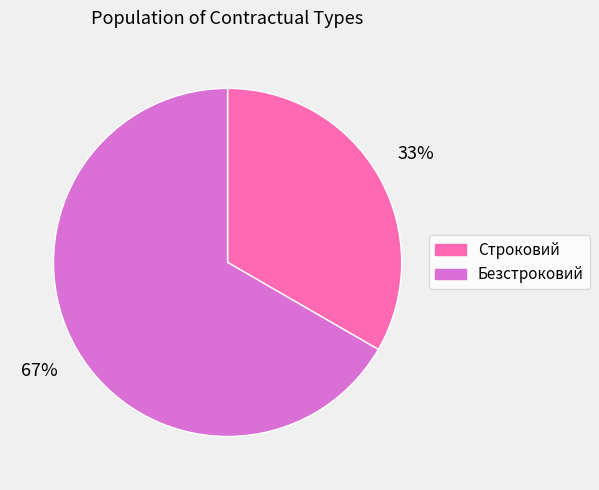

The Строковий slice represents 25% of the pie. True or false?

False